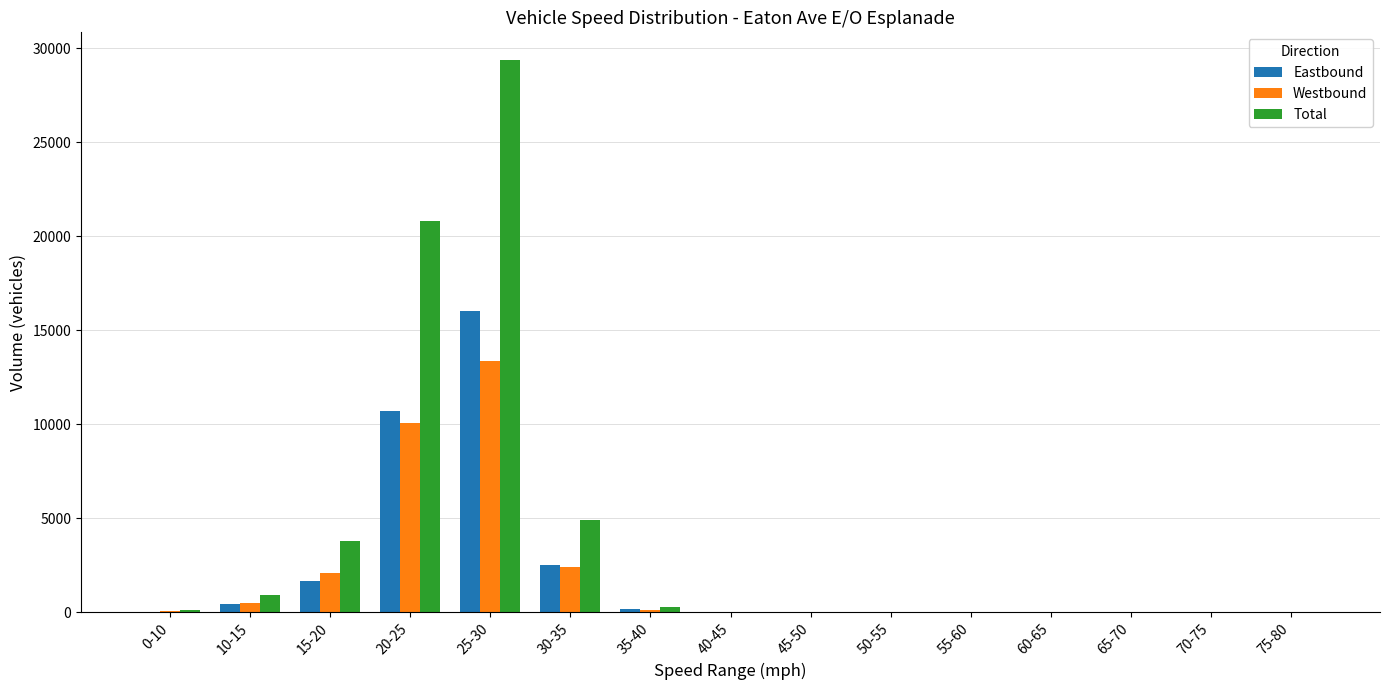

Which series has the largest range (max minus min)?

Total